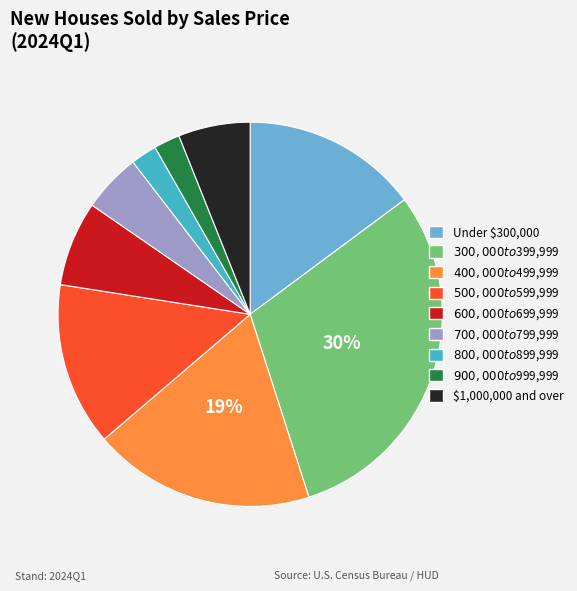

Is it true that $1,000,000 and over is 6% of the pie?

True